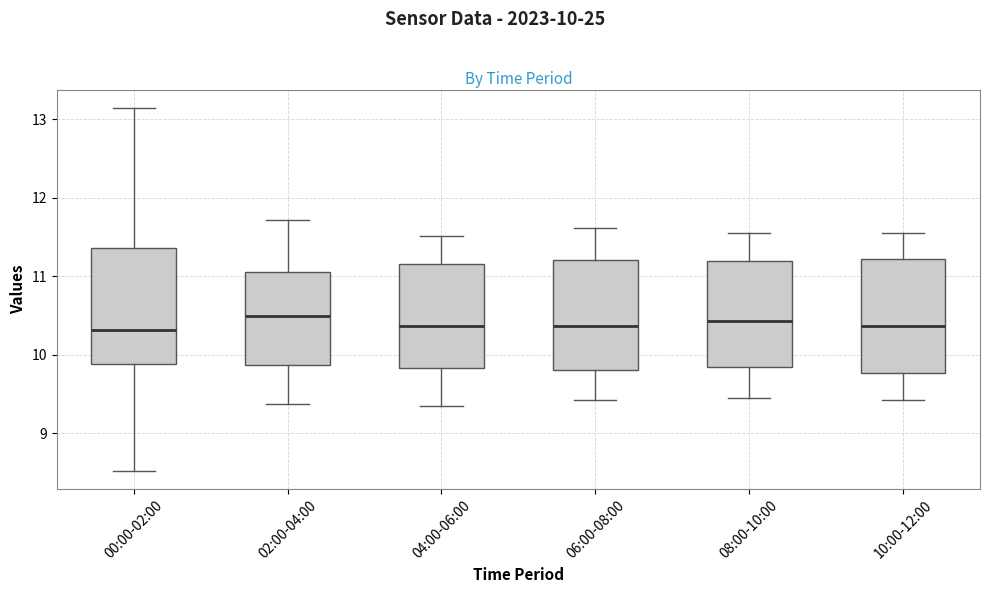

Reading left to right, read every box against the y-axis: the position of its median line, the range the box covers, and the ends of its whiskers. The values are not printed on the chart, so give them approximately, as read against the axis.

00:00-02:00: median 10.3, box 9.9 to 11.4, whiskers 8.5 to 13.2
02:00-04:00: median 10.5, box 9.9 to 11.1, whiskers 9.4 to 11.7
04:00-06:00: median 10.4, box 9.8 to 11.2, whiskers 9.4 to 11.5
06:00-08:00: median 10.4, box 9.8 to 11.2, whiskers 9.4 to 11.6
08:00-10:00: median 10.4, box 9.8 to 11.2, whiskers 9.5 to 11.6
10:00-12:00: median 10.4, box 9.8 to 11.2, whiskers 9.4 to 11.6